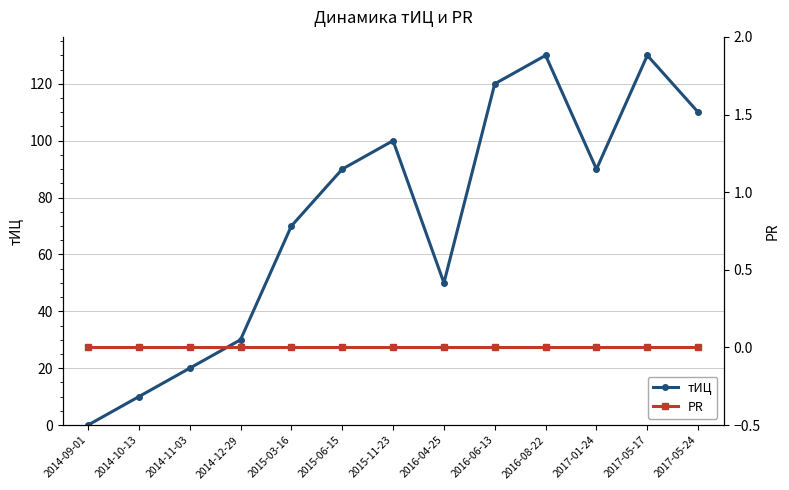

Between 2015-03-16 and 2016-08-22, which series saw the biggest shift?

тИЦ